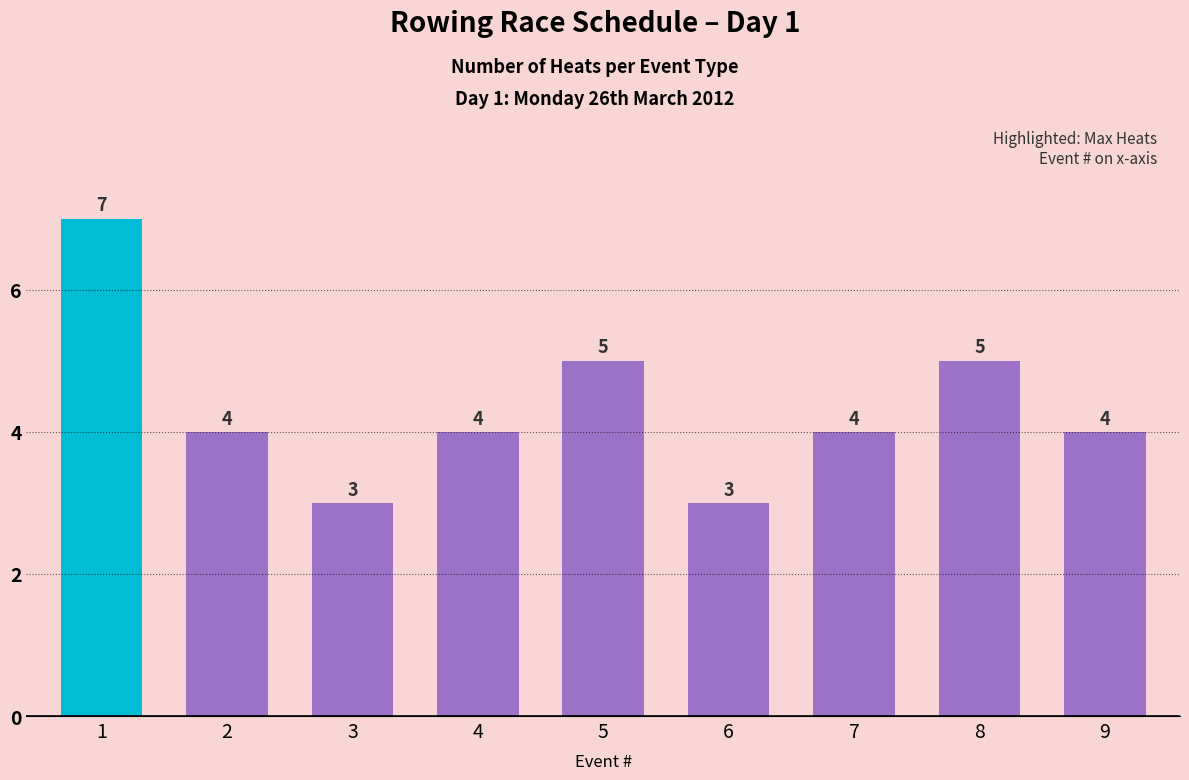

Does the chart contain any negative values?

No